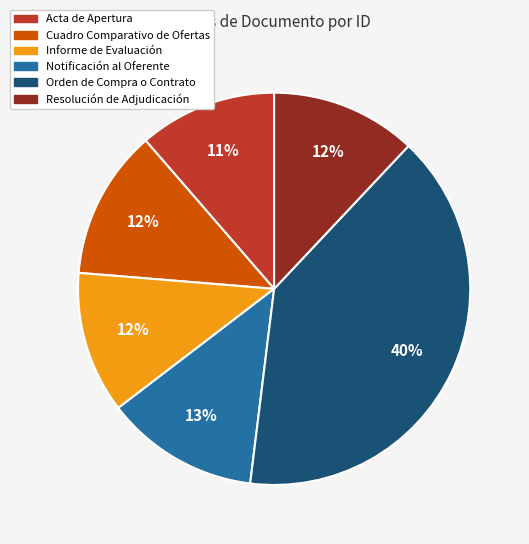

How many segments does this pie chart have?

6